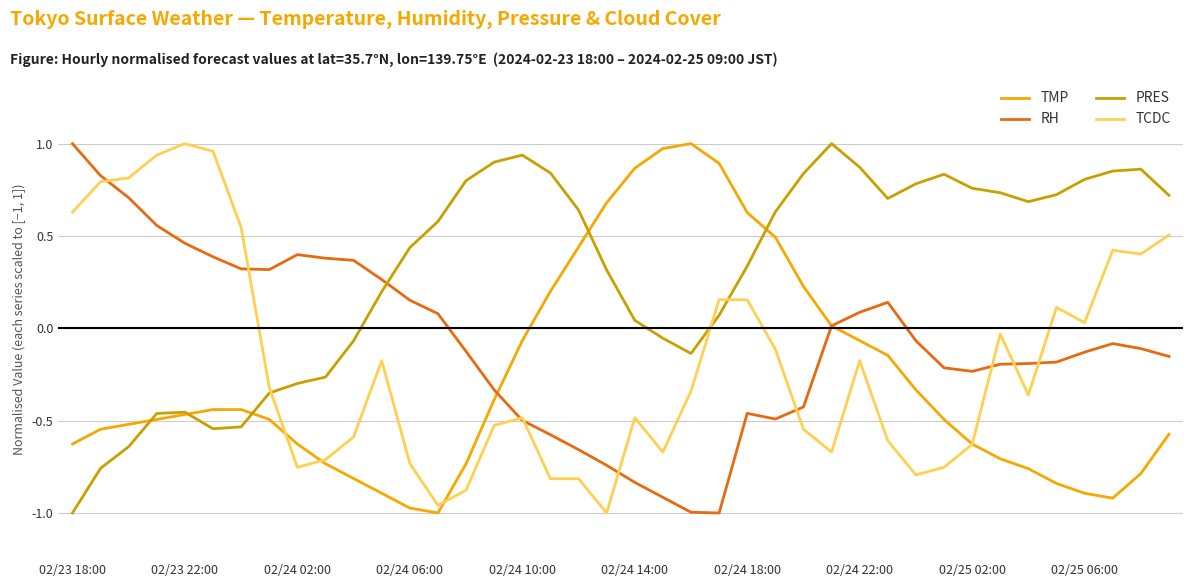

List the series in order of their overall mean, highest first.

PRES, RH, TCDC, TMP